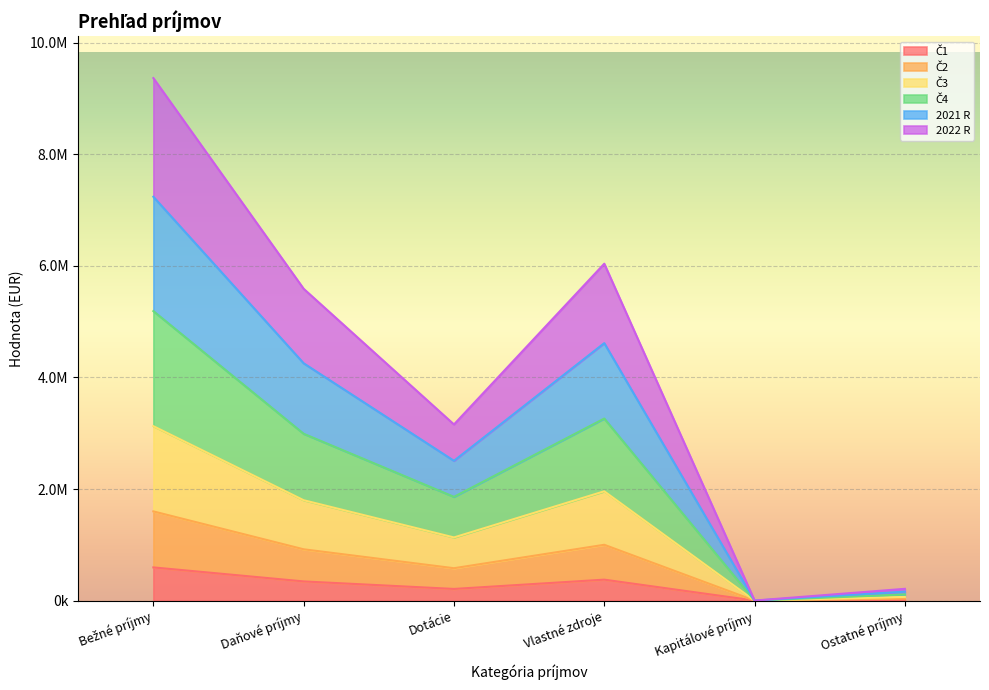

True or false: Č4 and 2021 R intersect in this chart.

False